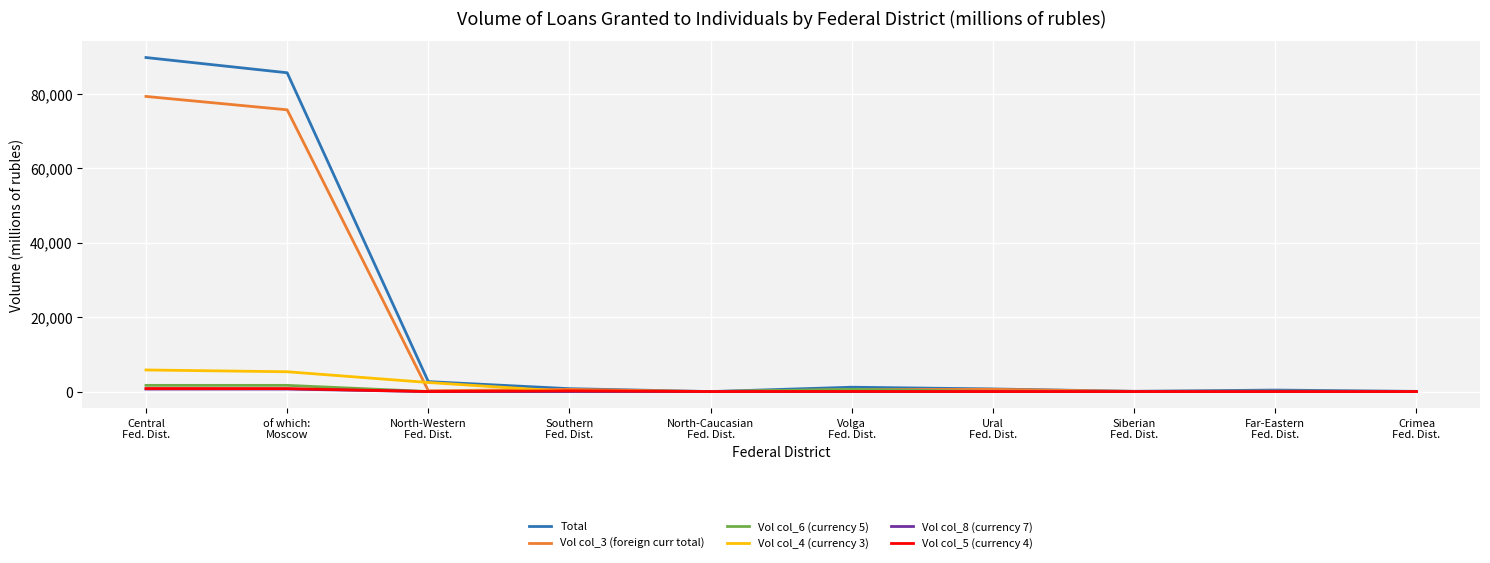

Which series has the largest range (max minus min)?

Total